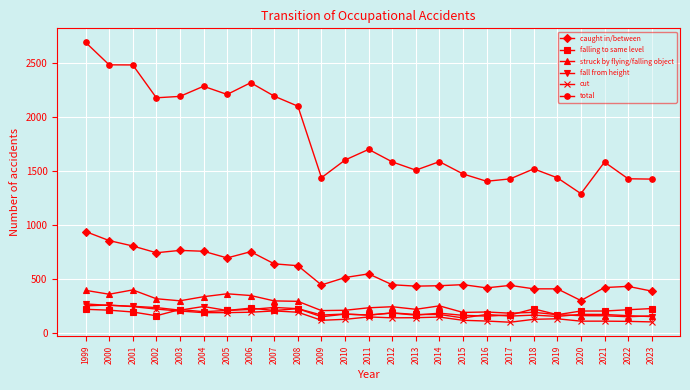

The fall from height series shows 380 at 2007. True or false?

False